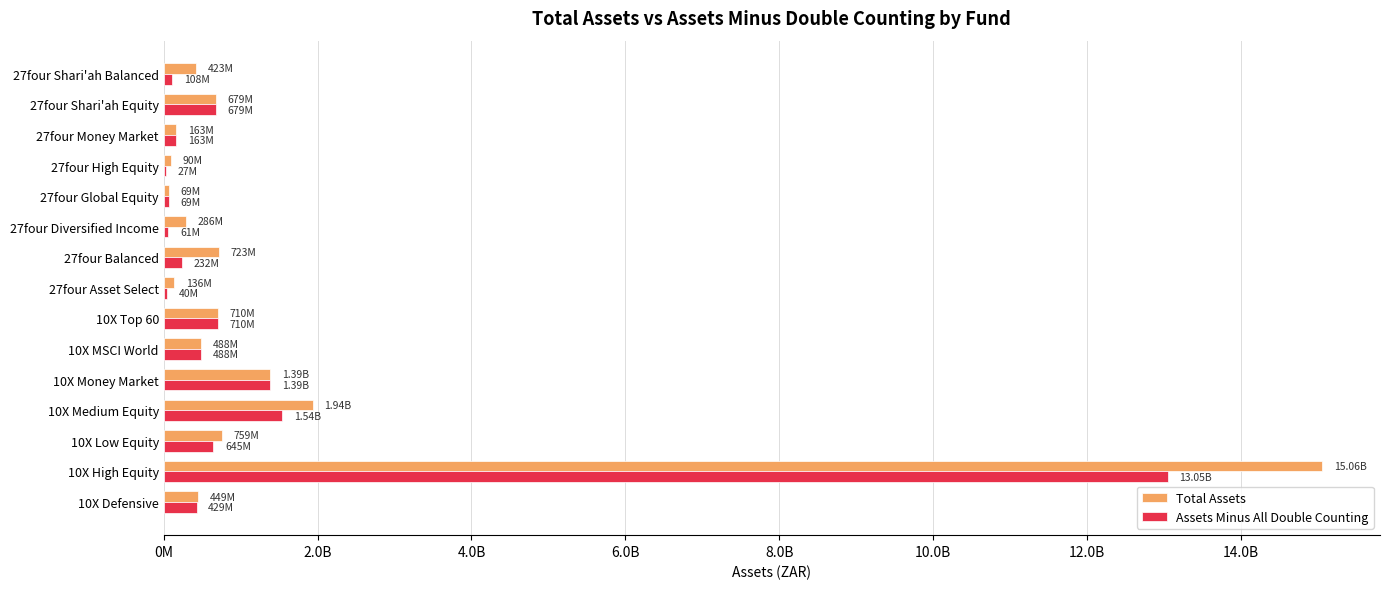

What are all the series names shown in the legend?

Total Assets, Assets Minus All Double Counting